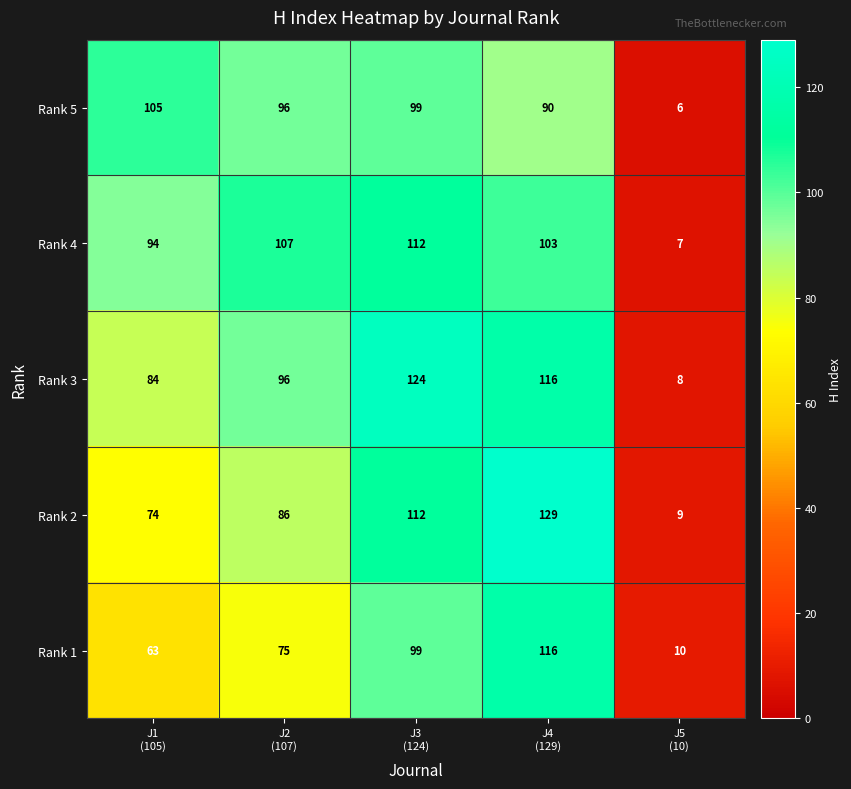

Which series has the largest range (max minus min)?

Rank 2